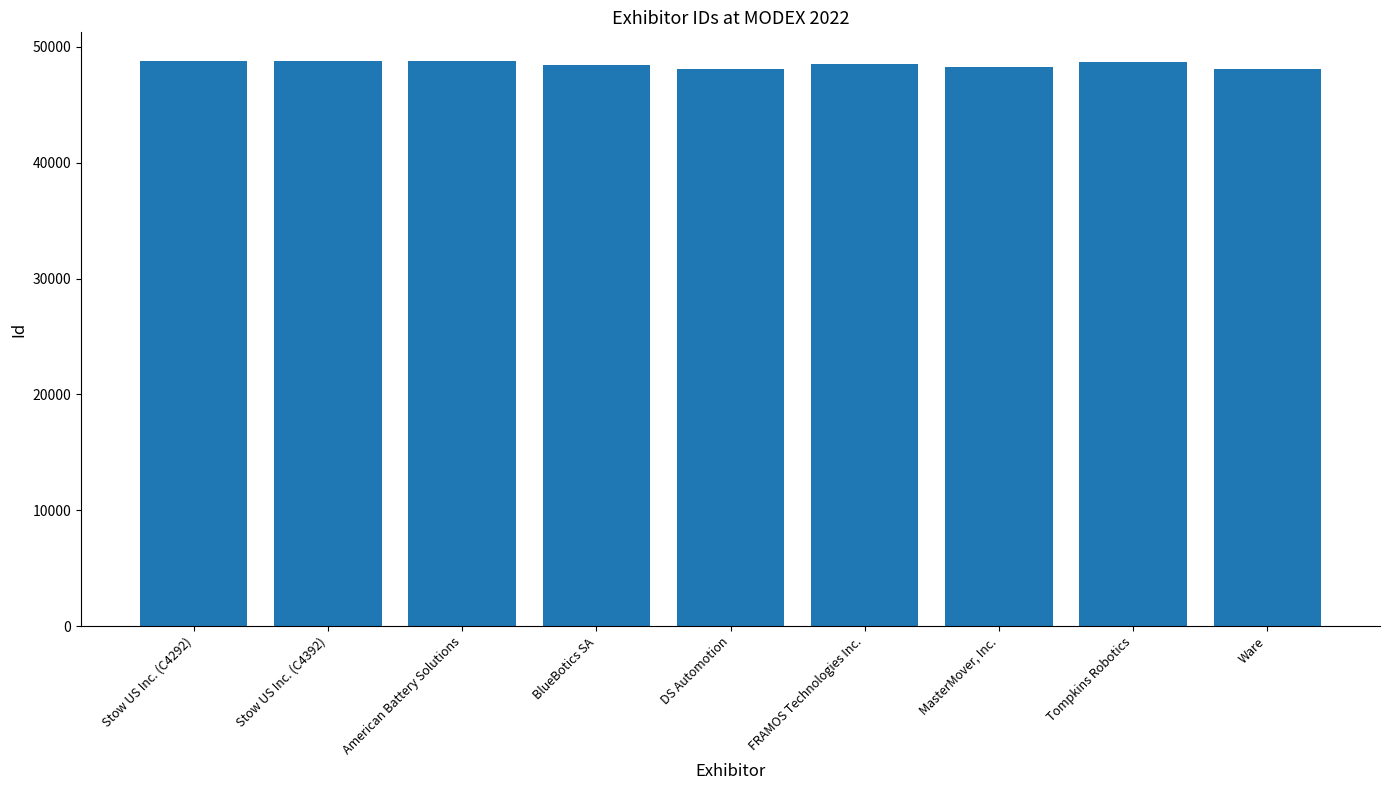

List the labels in order of value, smallest first.

Ware, DS Automotion, MasterMover, Inc., BlueBotics SA, FRAMOS Technologies Inc., Tompkins Robotics, Stow US Inc. (C4292), Stow US Inc. (C4392), American Battery Solutions